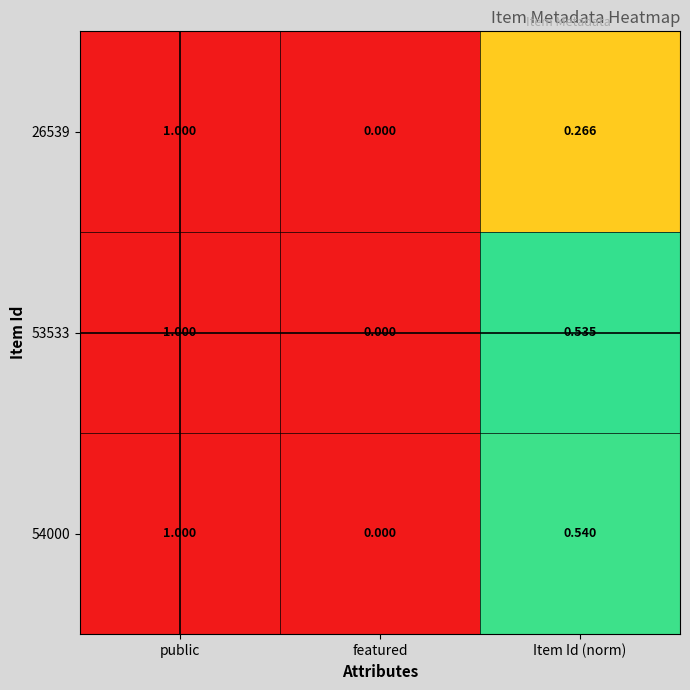

At which label is 54000 closest to 0?

featured